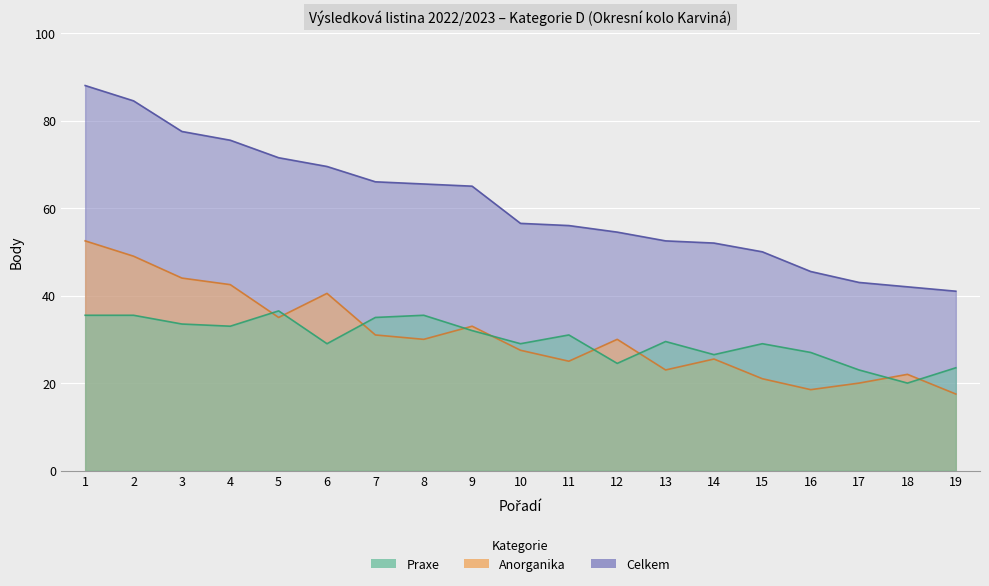

List the series in order of their peak value, lowest first.

Praxe, Anorganika, Celkem